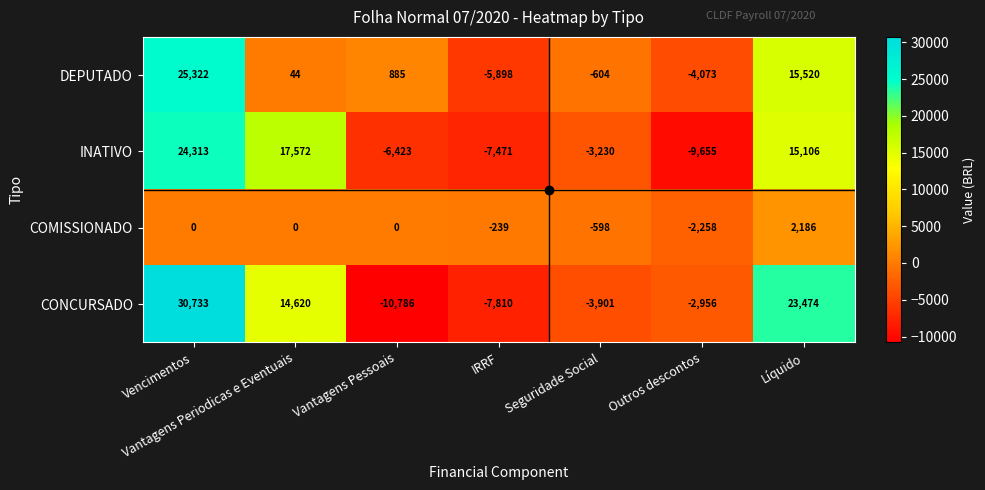

Which series has the largest total across all categories?

CONCURSADO